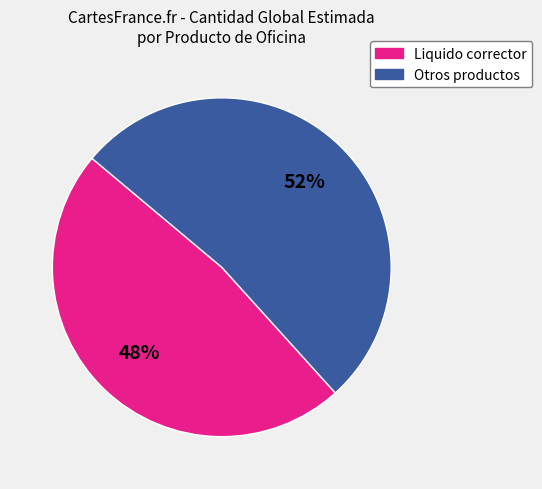

Is there a majority slice in this chart?

Yes